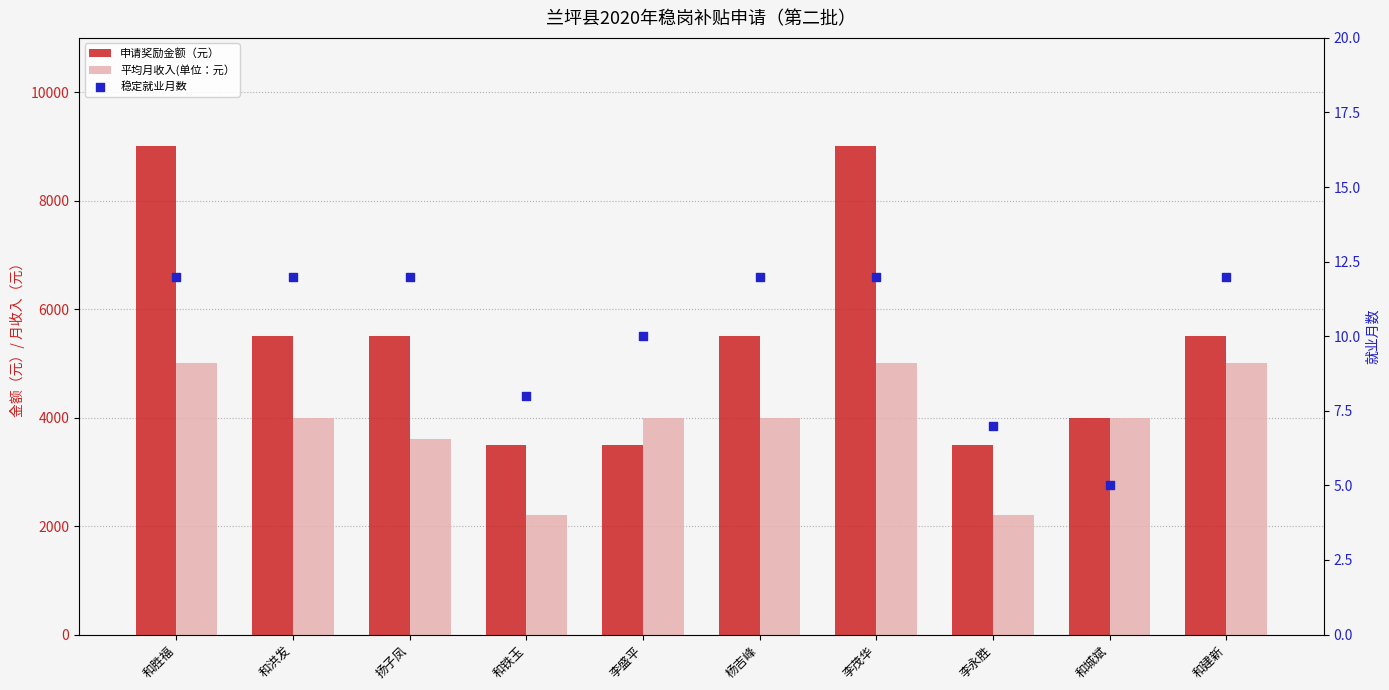

What is the total value across all series at 和城斌?

8005